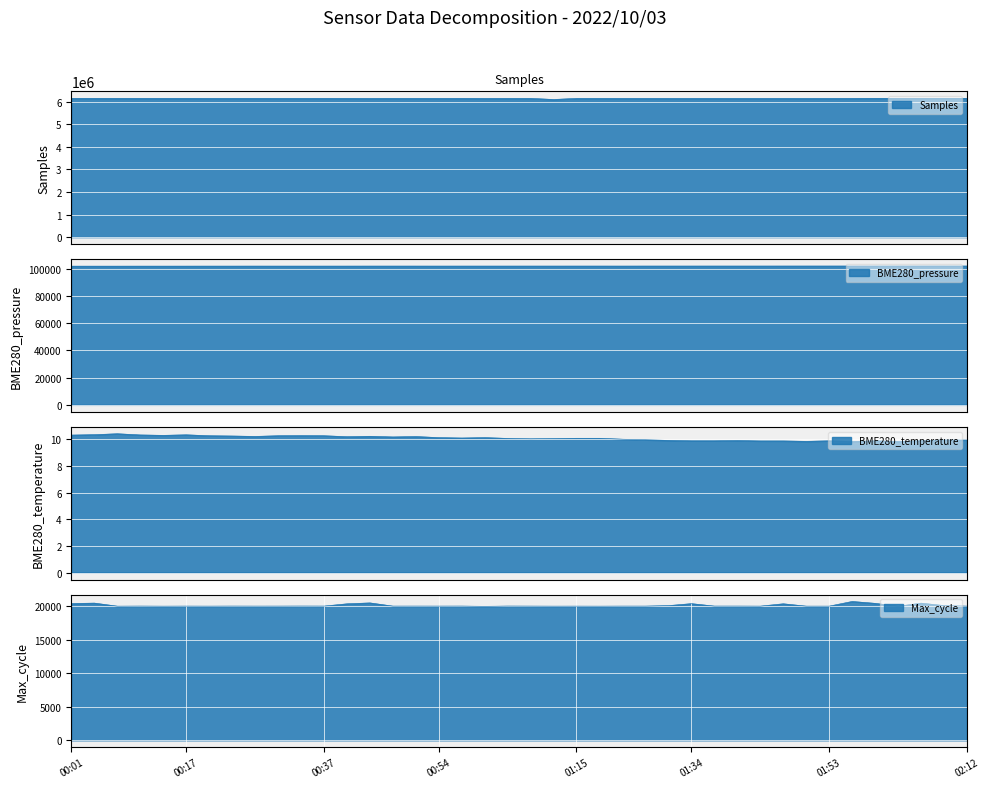

What is the label of the 16th point from the right?

01:21